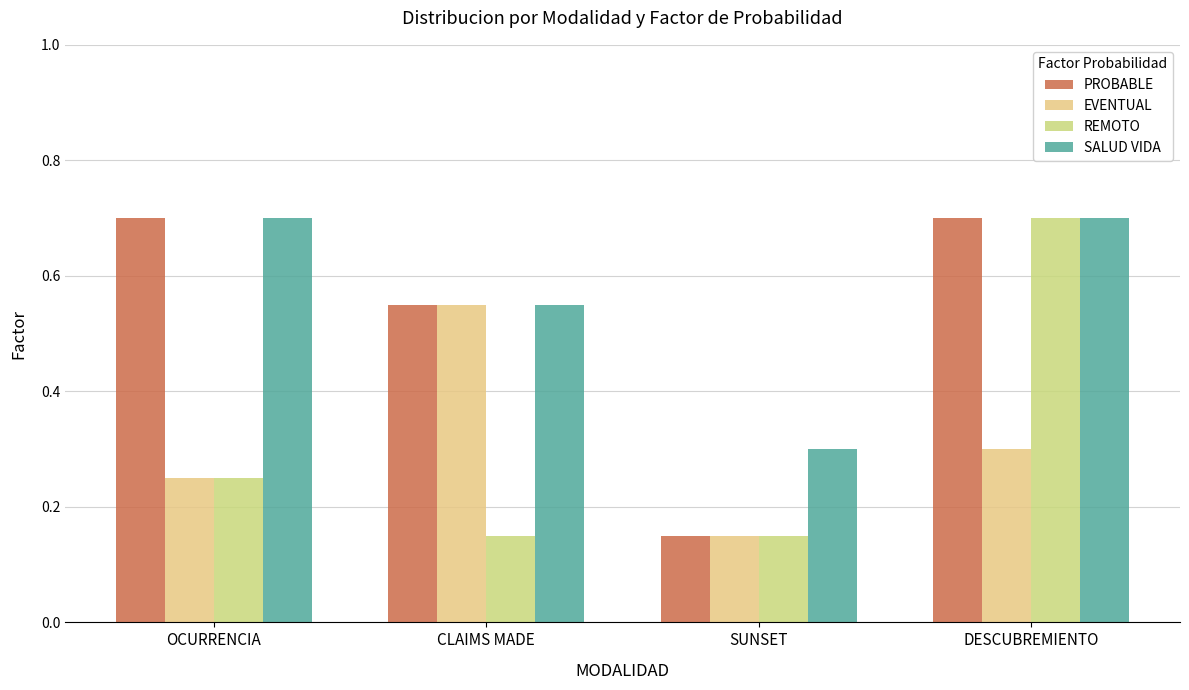

What is the difference between the maximum and minimum values in the PROBABLE series?

0.5